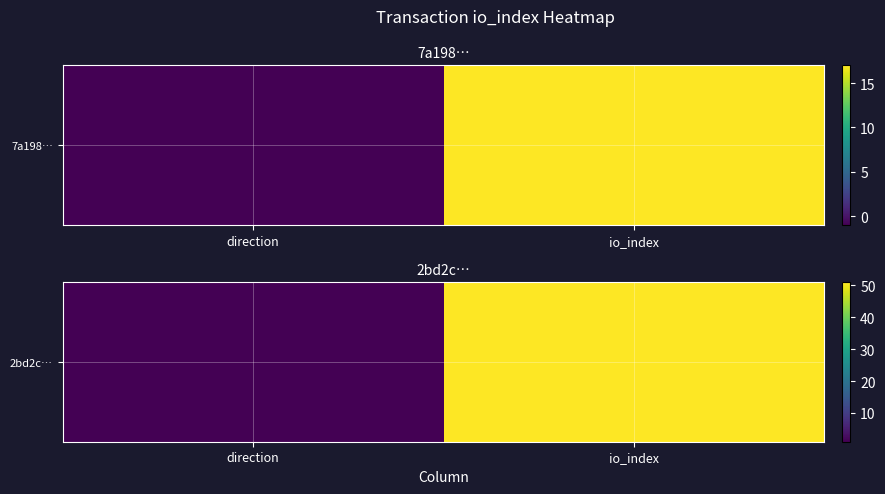

True or false: the data shows 1 at direction.

False